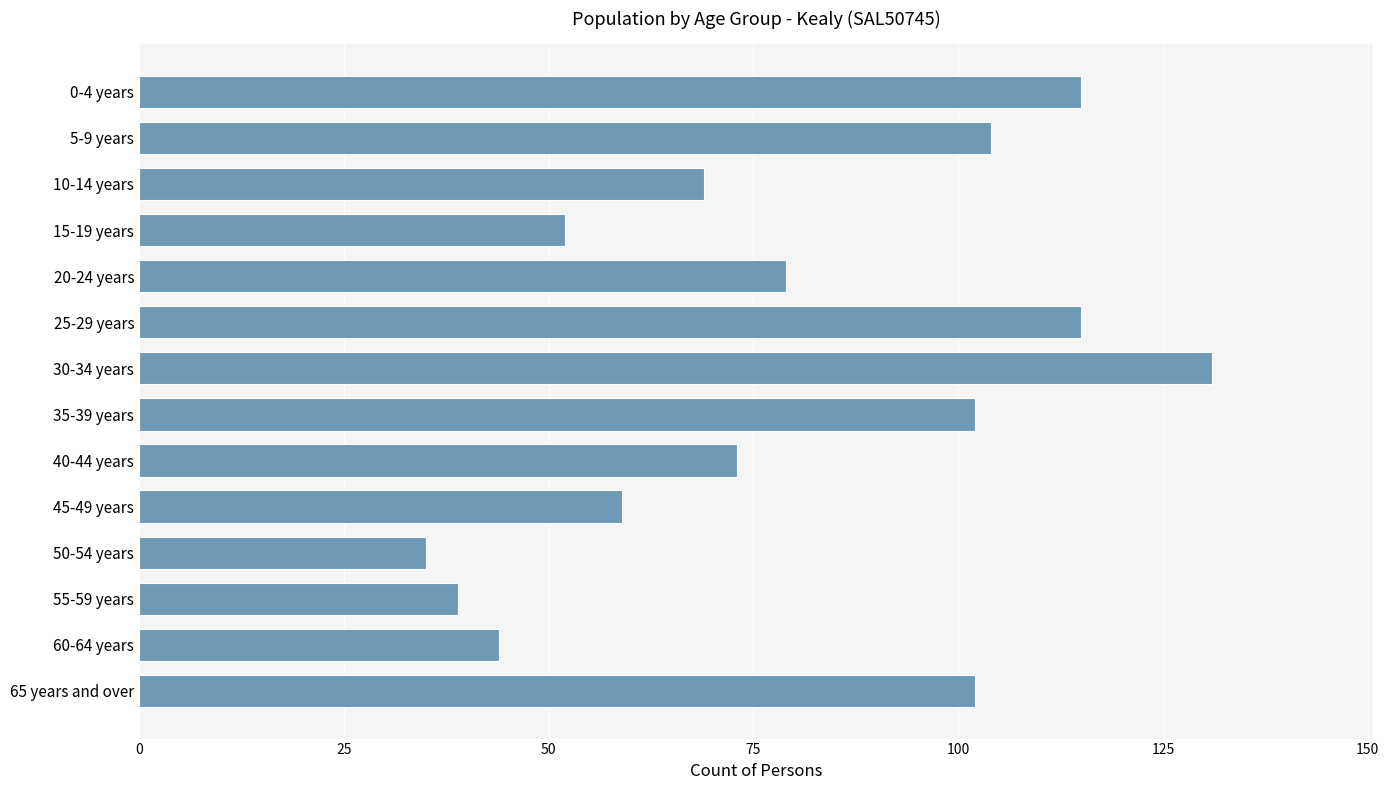

Reading top to bottom, extract all data points from this chart.

0-4 years=115	5-9 years=104	10-14 years=69	15-19 years=52	20-24 years=79	25-29 years=115	30-34 years=131	35-39 years=102	40-44 years=73	45-49 years=59	50-54 years=35	55-59 years=39	60-64 years=44	65 years and over=102